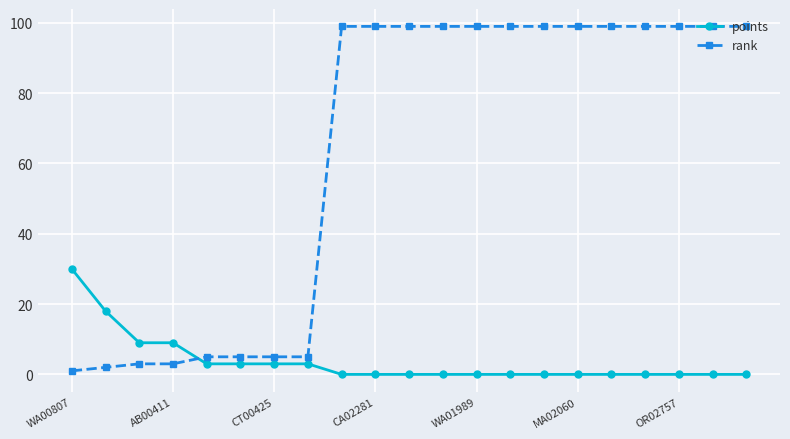

Does the chart have visible grid lines?

Yes